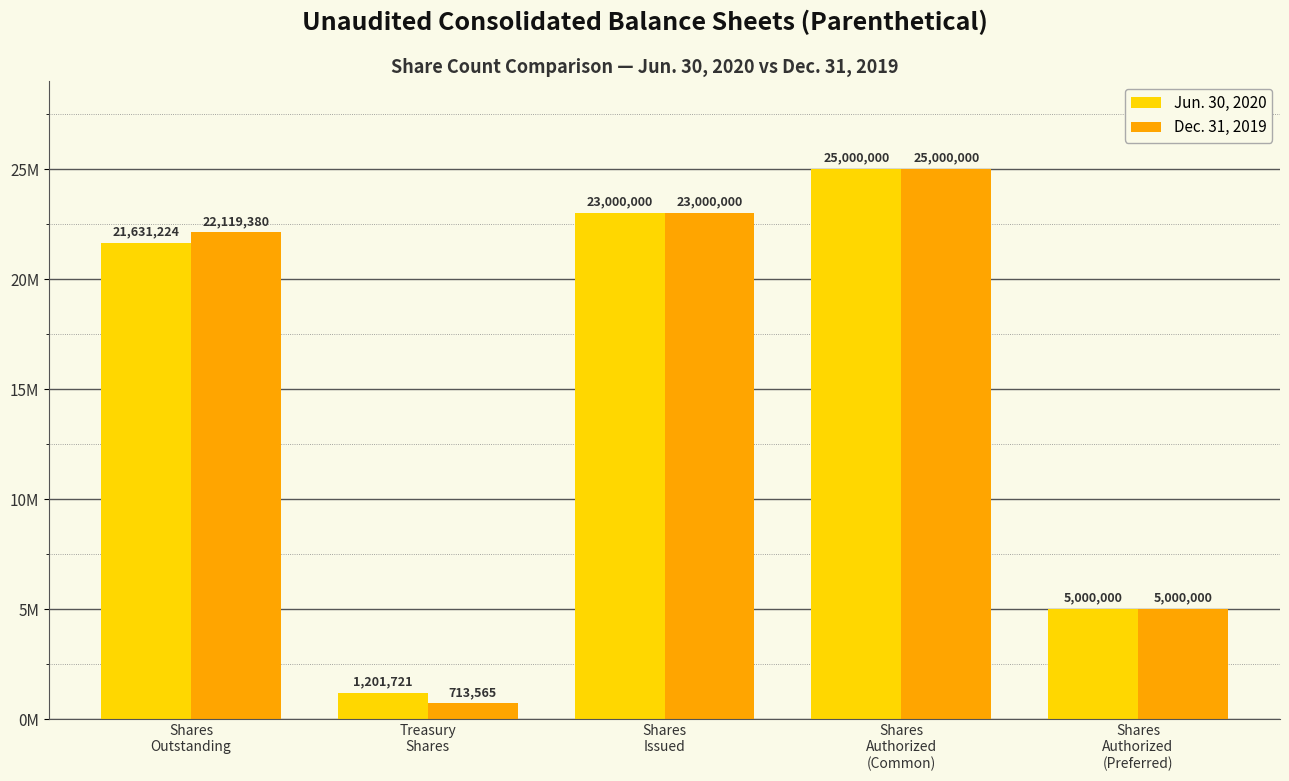

Are the bars grouped side by side (vs. stacked)?

Yes